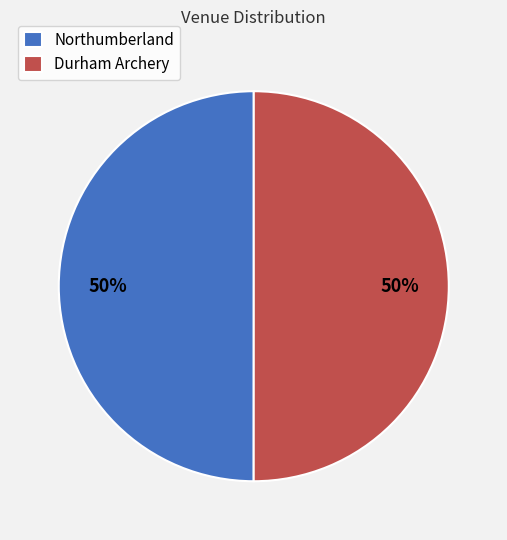

What percentage is the Durham Archery slice, to the nearest percent?

50%